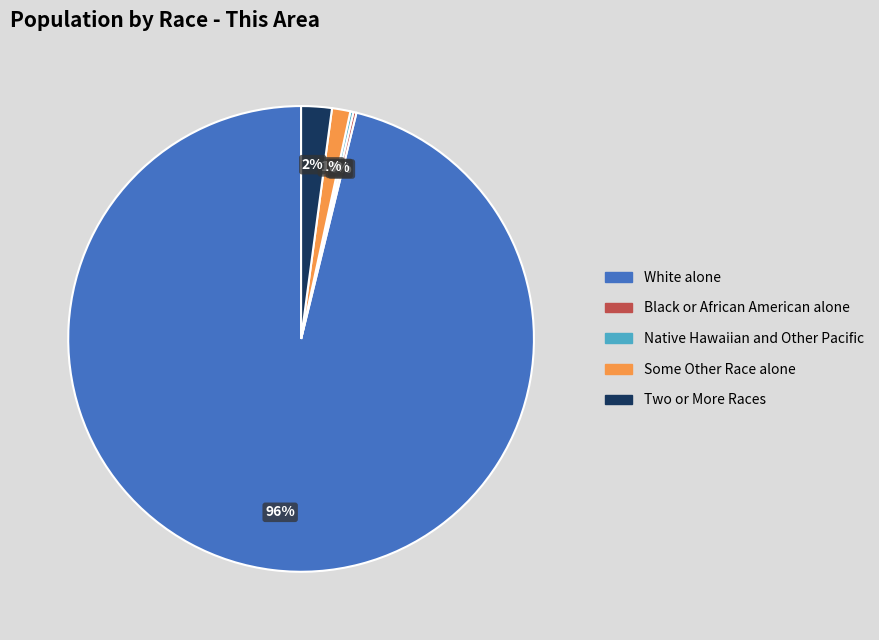

Is there a majority slice in this chart?

Yes